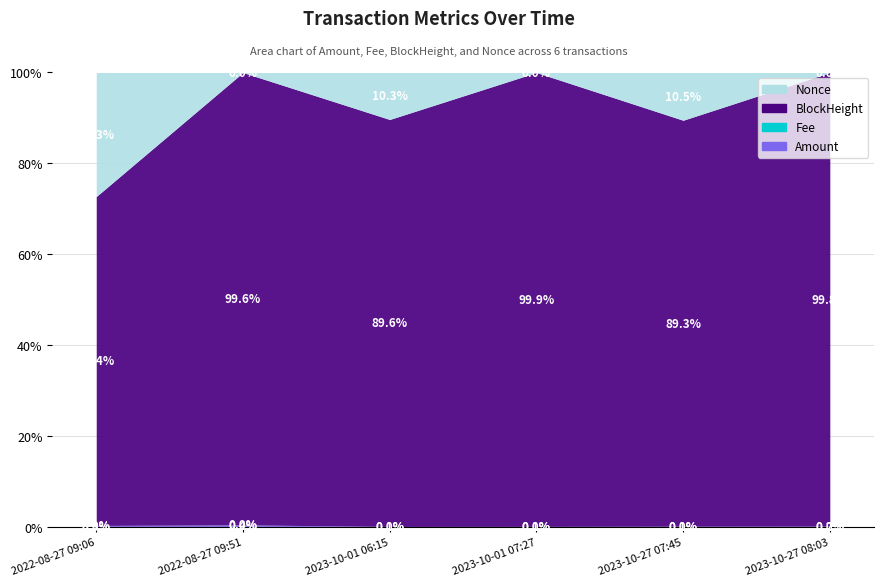

What is the label of the 2nd point from the right?

2023-10-27 07:45